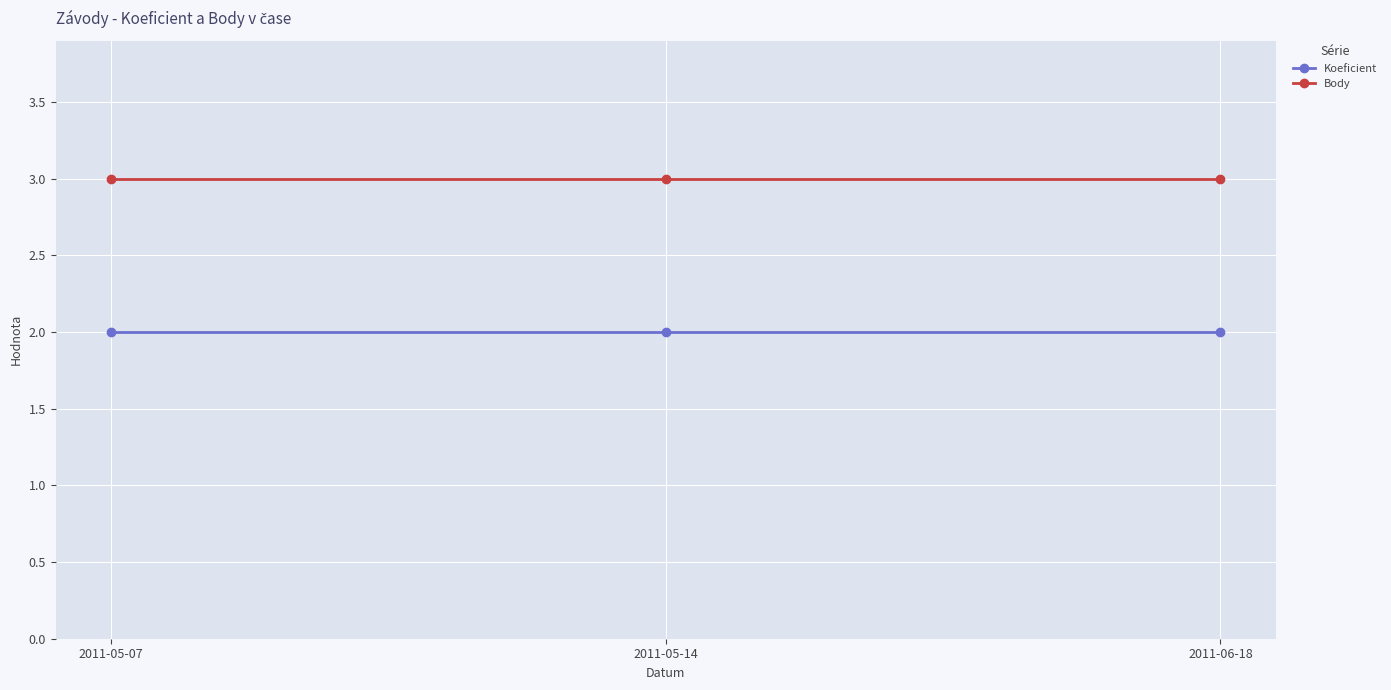

List the series in order of their peak value, highest first.

Body, Koeficient